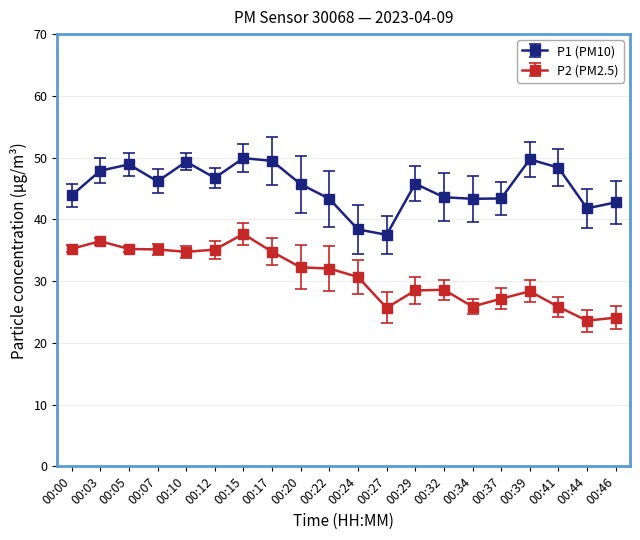

Between 00:29 and 00:44, which series saw the biggest shift?

P2 (PM2.5)